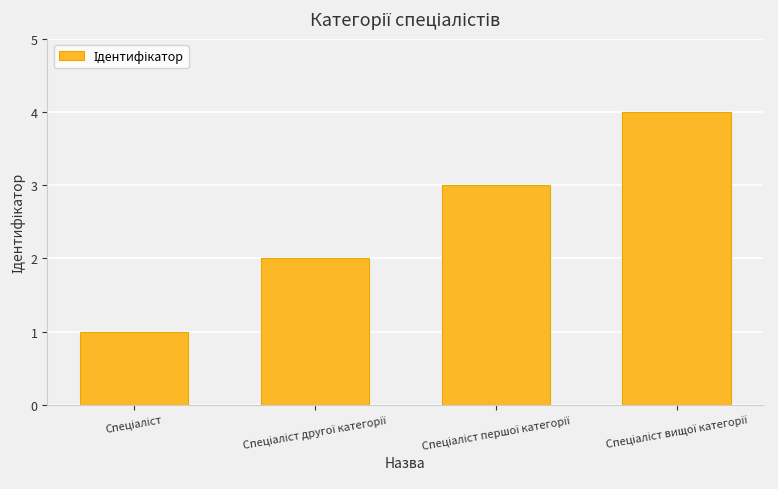

What is the difference between the maximum and minimum values?

3